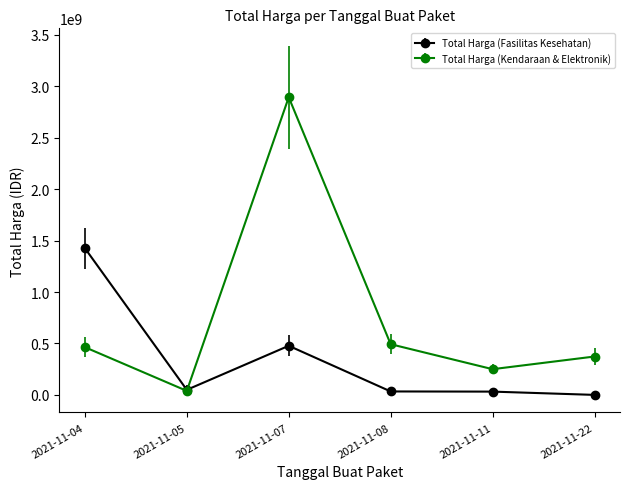

The value of Total Harga (Fasilitas Kesehatan) at 2021-11-07 is 477600000. True or false?

True